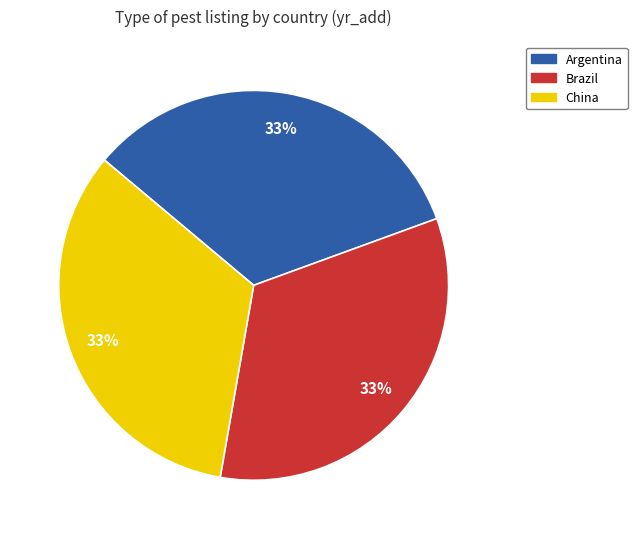

Is it true that China is 43% of the pie?

False